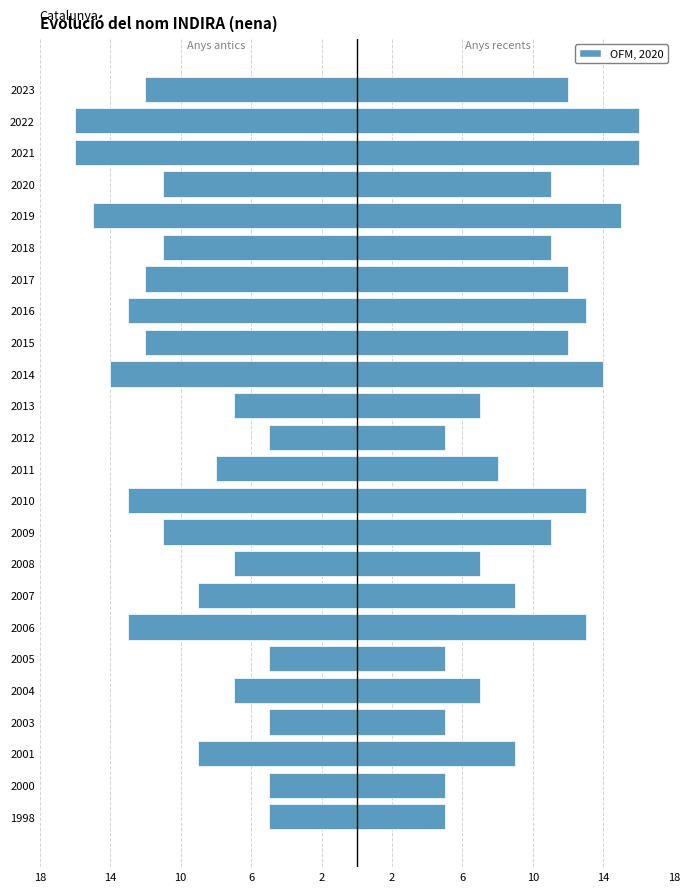

The value of Male (right) at 2015 is 5. True or false?

False